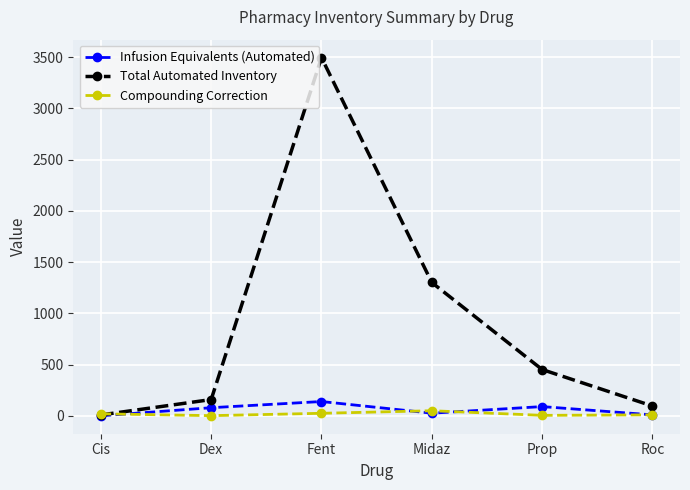

What are all the series names shown in the legend?

Infusion Equivalents (Automated), Total Automated Inventory, Compounding Correction